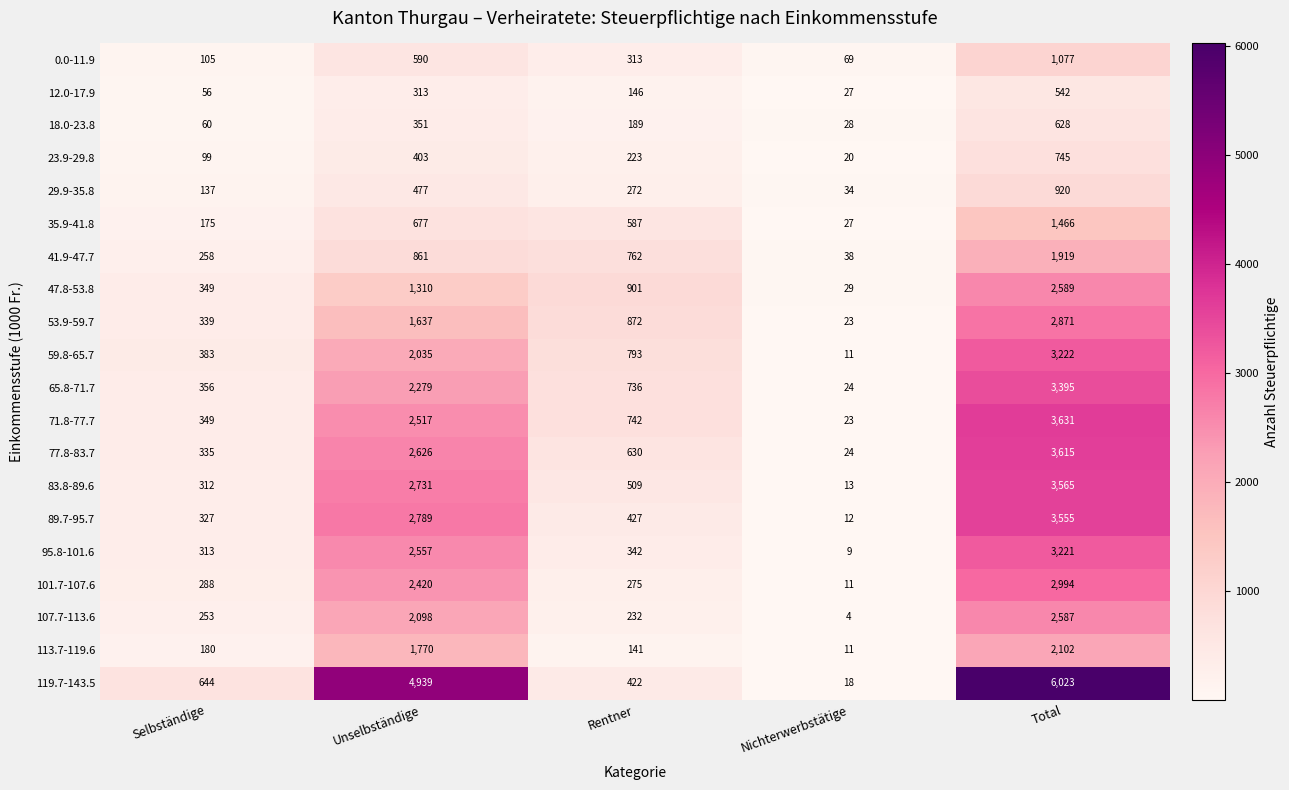

What is the smallest value displayed?

4